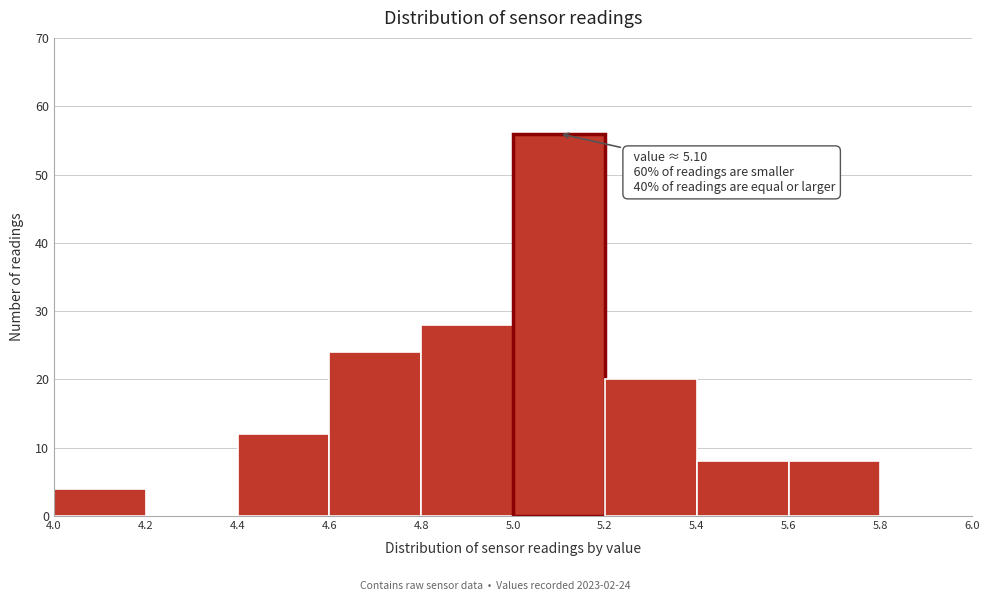

Which range on the x-axis has the tallest bar?

5.0 to 5.2